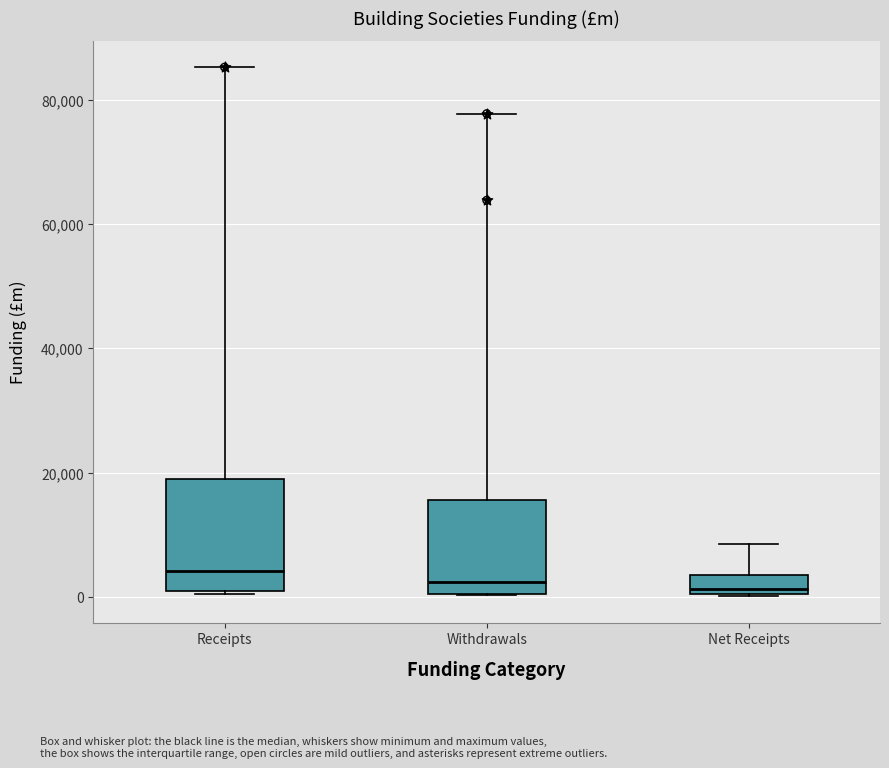

Reading left to right, transcribe this box plot: for each box, give where its median line is, the range the box spans, and where its two whiskers end, as read against the y-axis. The values are not printed on the chart, so give them approximately, as read against the axis.

Receipts: median 4000, box 0 to 20000, whiskers 0 to 86000
Withdrawals: median 2000, box 0 to 16000, whiskers 0 to 78000
Net Receipts: median 2000, box 0 to 4000, whiskers 0 to 8000